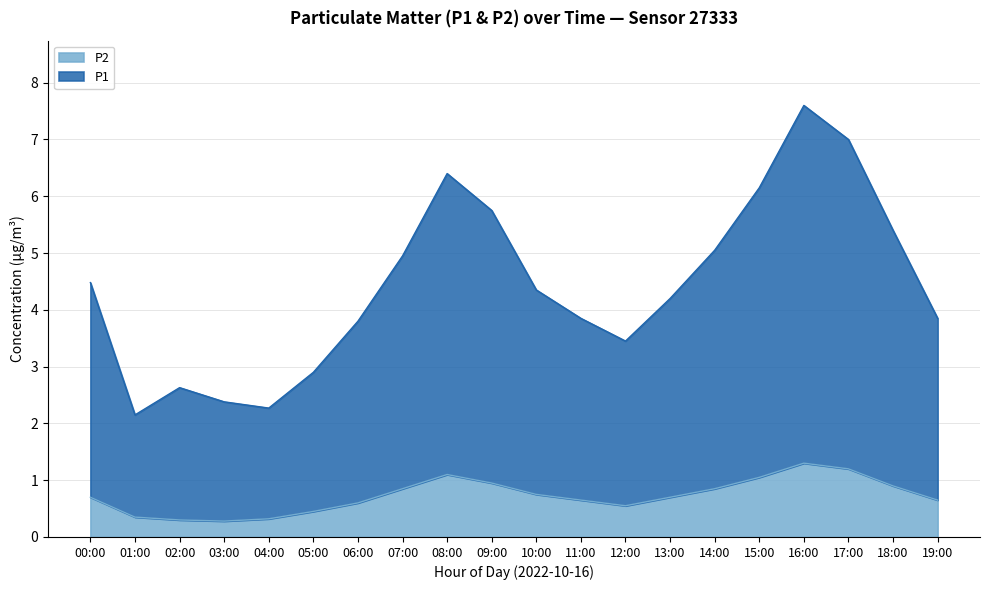

The value of P2 at 12:00 is 0.6. True or false?

True